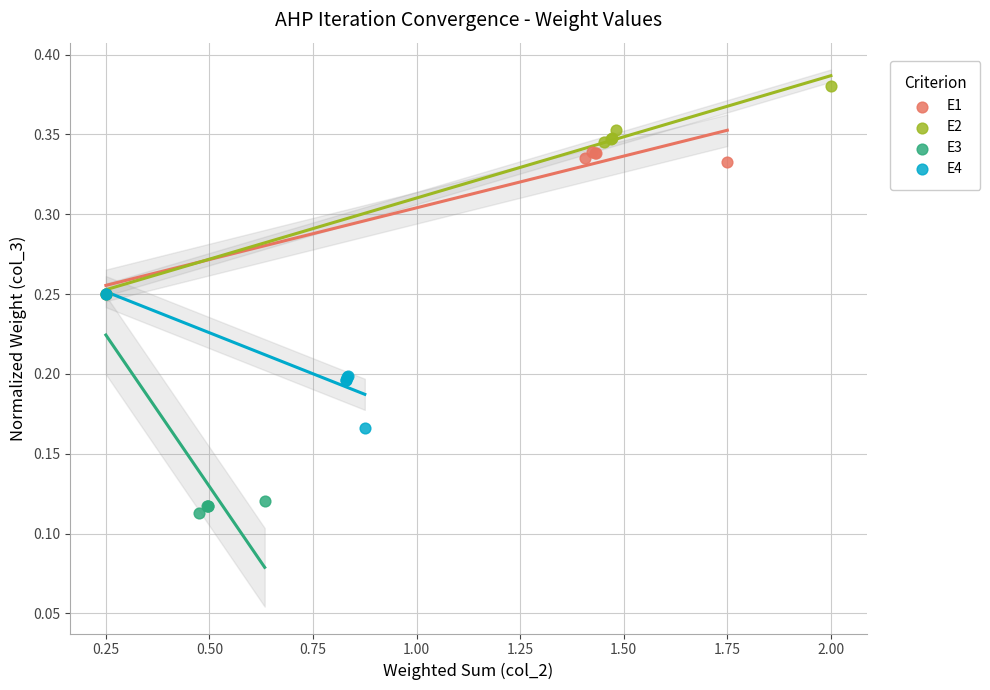

Which series reaches the maximum Y coordinate?

E2